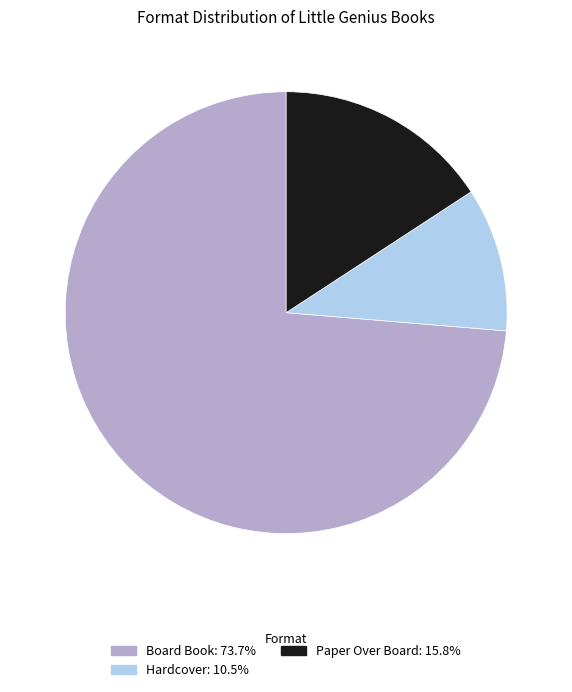

Which slice is the smallest?

Hardcover